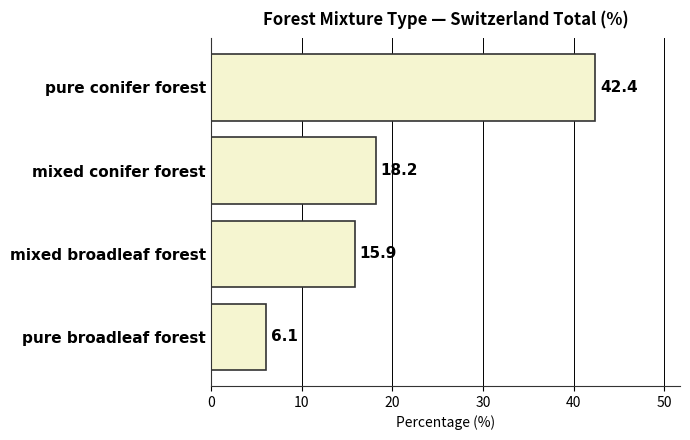

Does the chart contain stacked bars?

No